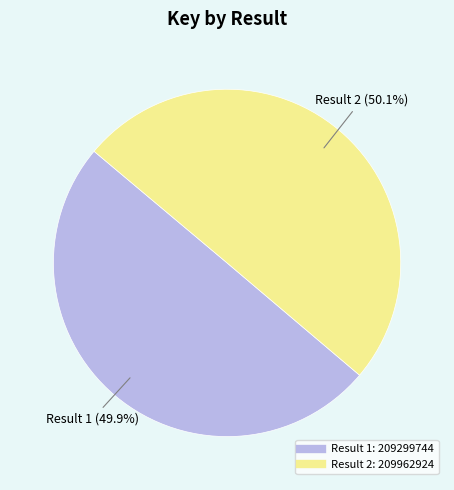

Is there a majority slice in this chart?

Yes